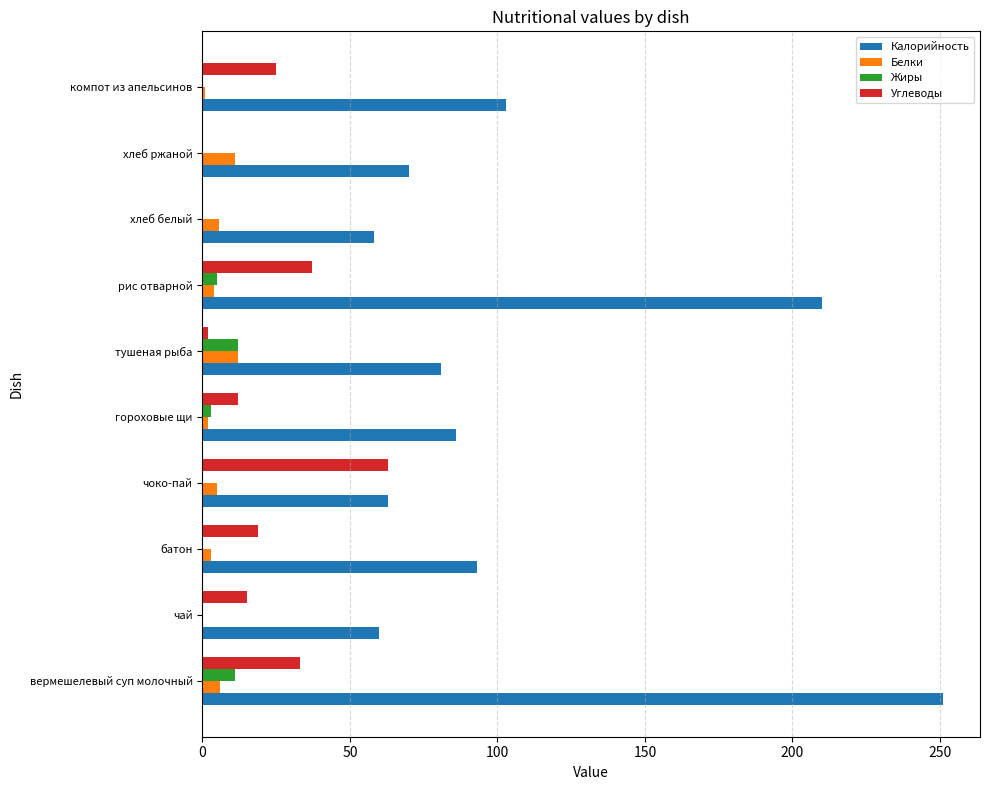

Which series has the largest total across all categories?

Калорийность